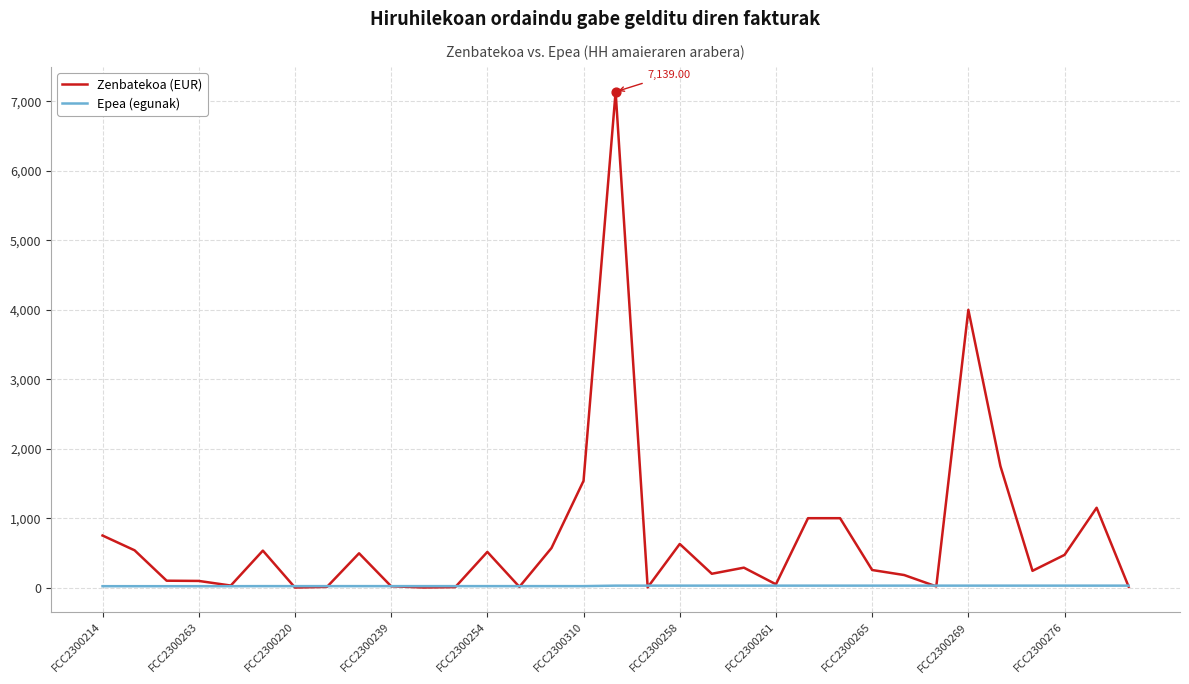

Which series has the widest spread of values?

Zenbatekoa (EUR)